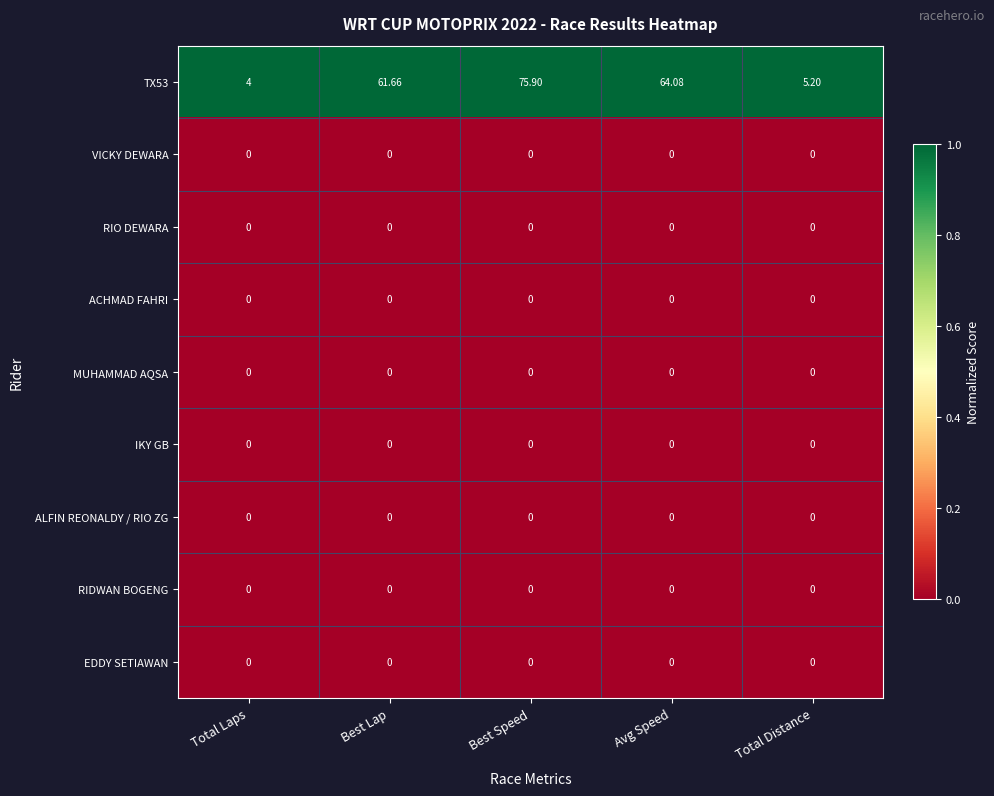

At which category does the chart reach its peak across all series?

Best Speed